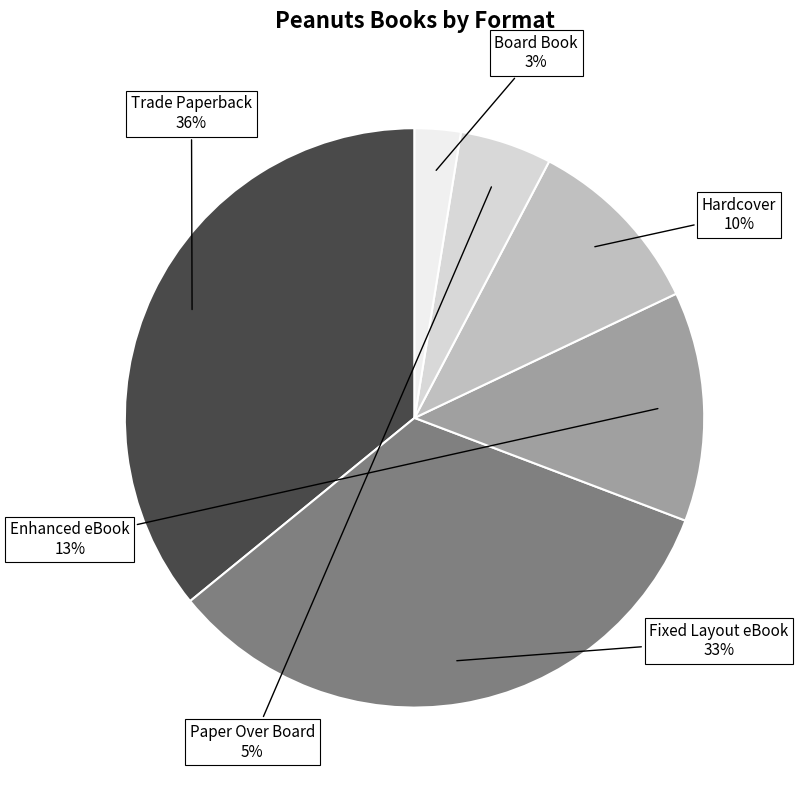

Do Trade Paperback and Hardcover together represent more than half of the pie?

No